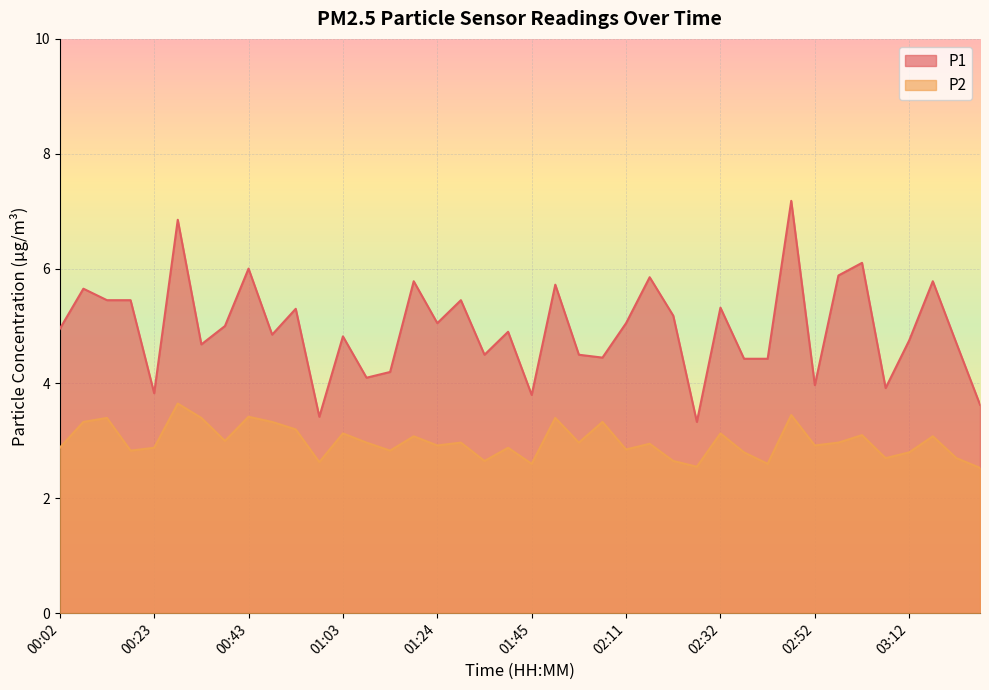

True or false: P2 and P1 cross at least once.

False